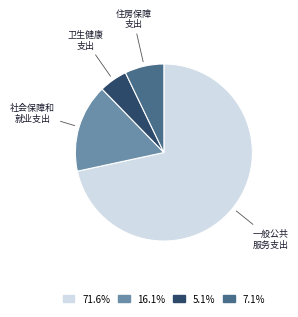

Does any single category account for the majority?

Yes